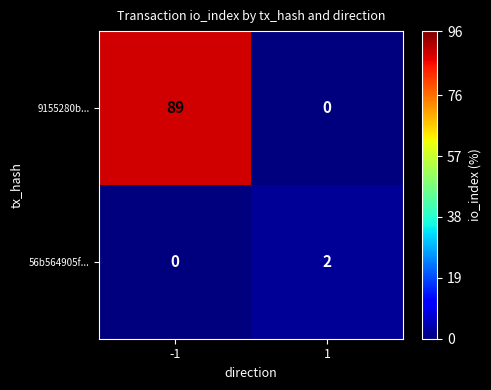

Which category has the highest value across all series?

-1